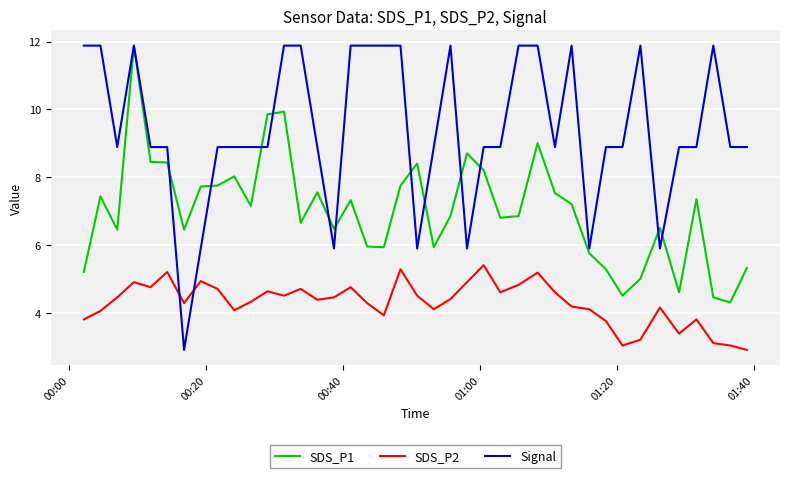

Does the chart display data point markers on the line(s)?

No